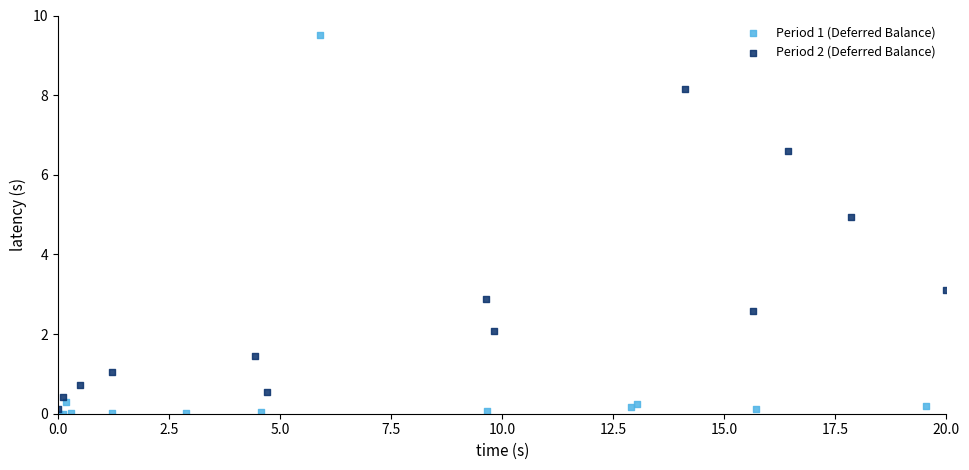

Which series has the widest spread of Y values?

Period 1 (Deferred Balance)